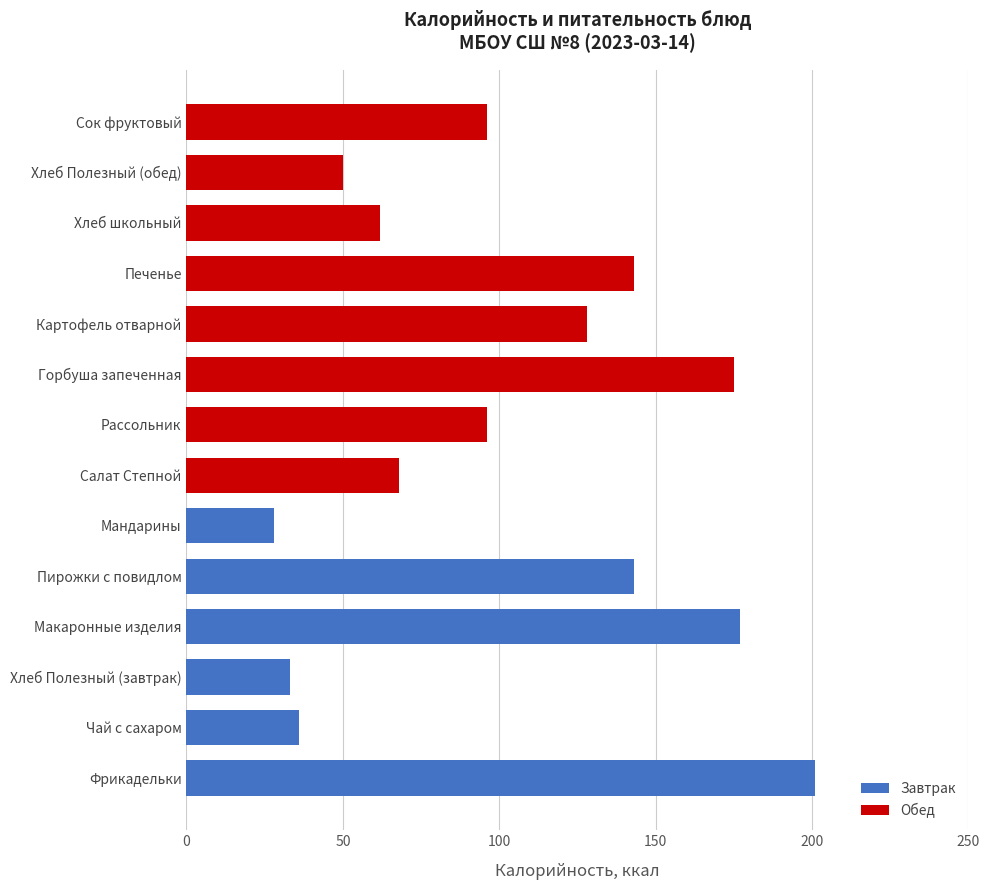

Which category has the highest value in the Завтрак series?

Фрикадельки